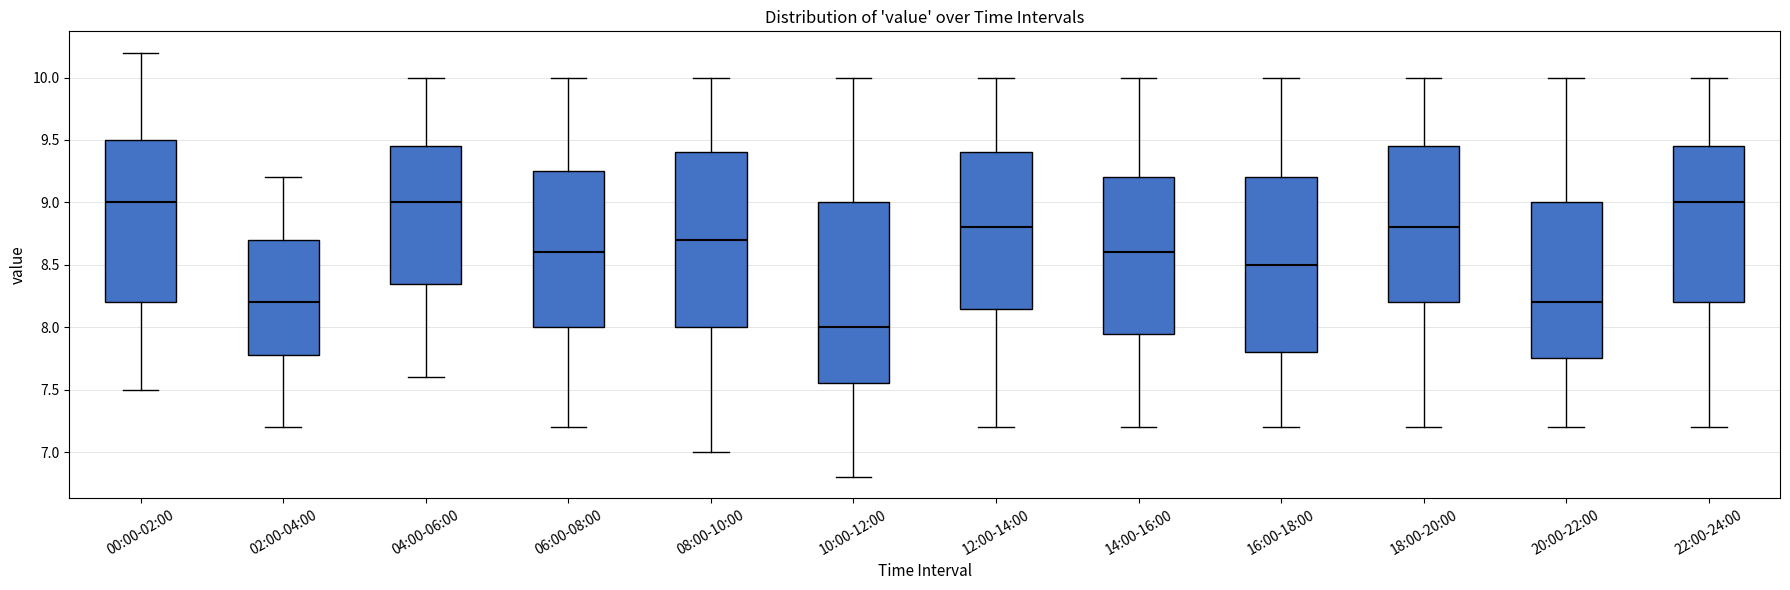

Where does the median line of the box for 22:00-24:00 sit on the y-axis? The values are not printed on the chart, so give them approximately, as read against the axis.

9.00